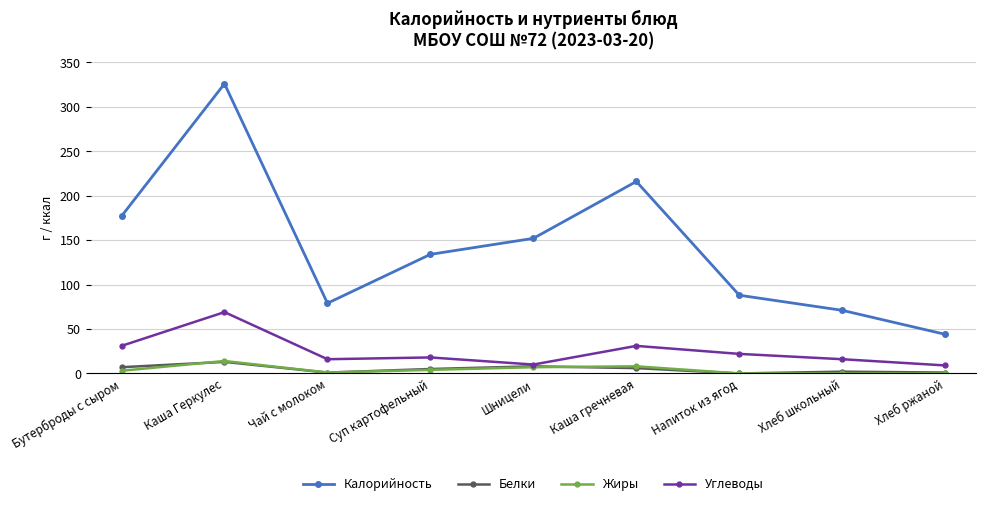

What is the value of the Белки point at the 8th from the left?

2